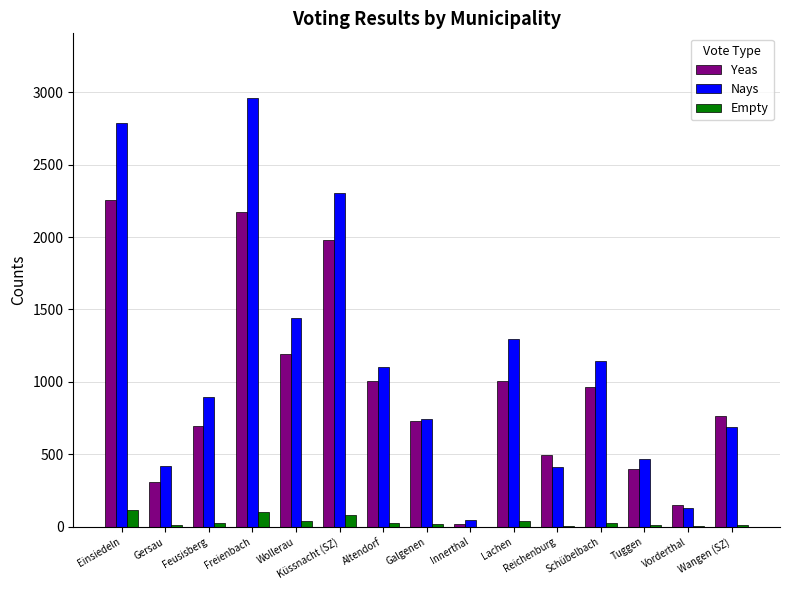

How many categories are shown in the chart?

15